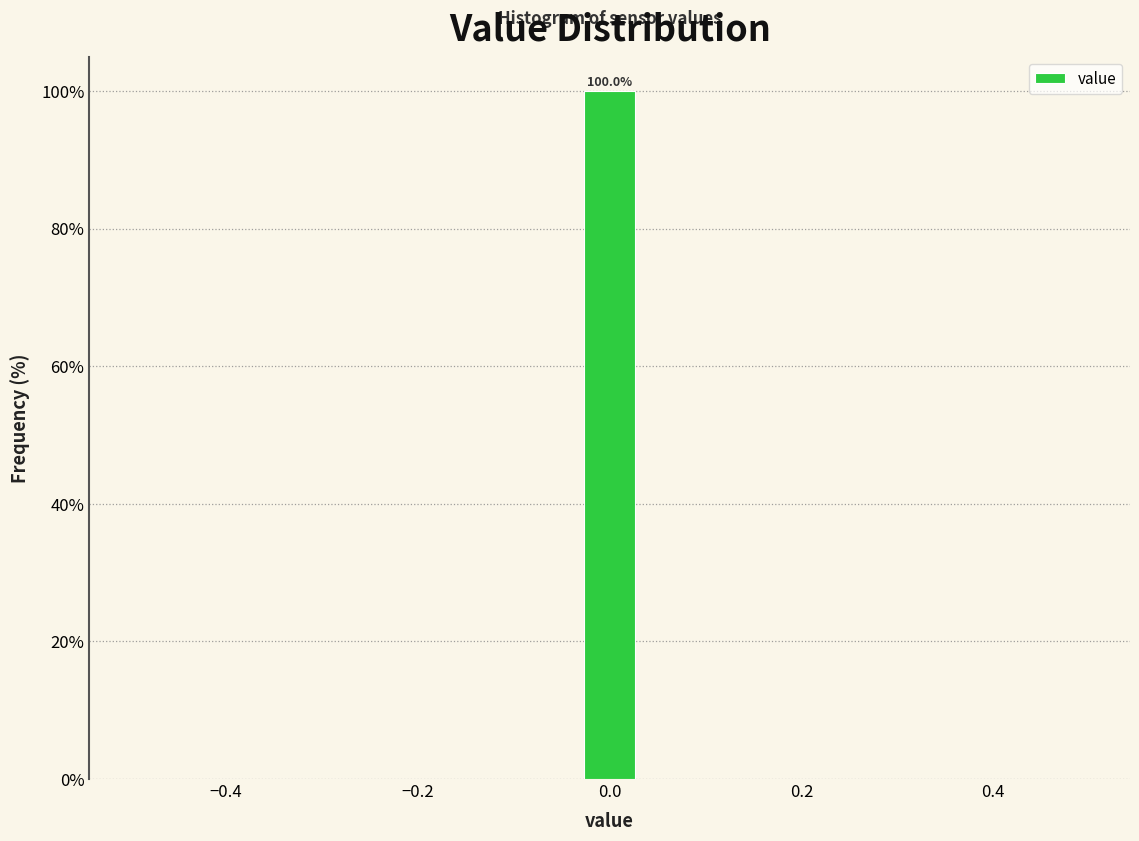

Read against the x-axis, roughly where is the centre of the tallest bar?

0.00